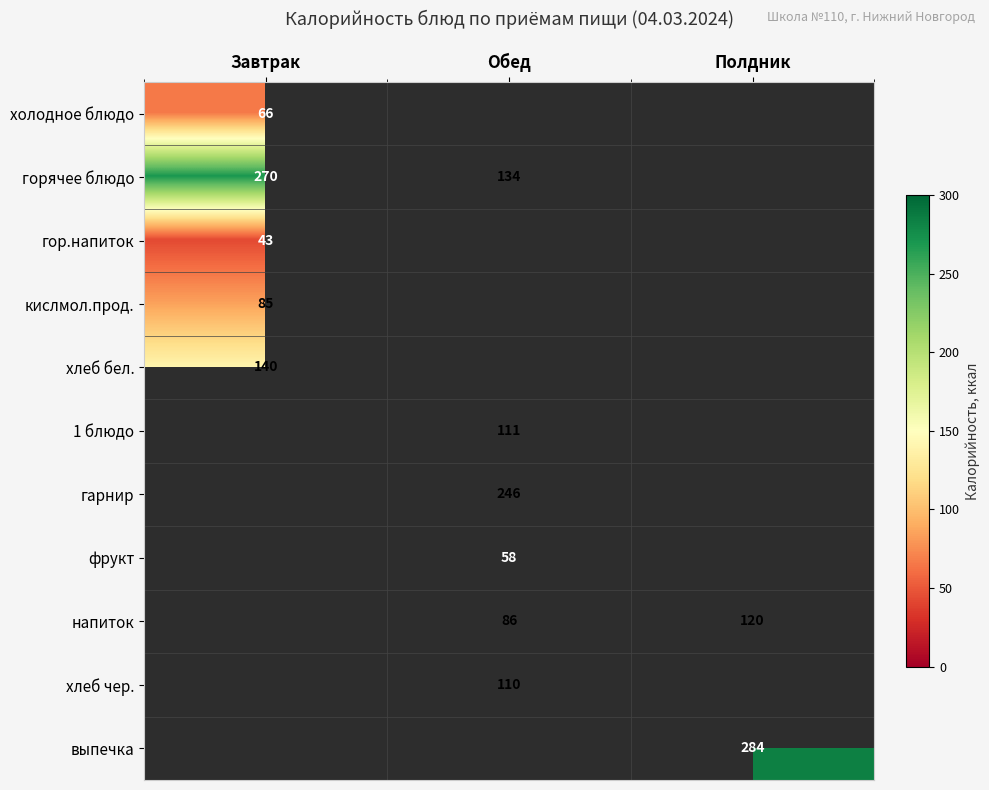

Which has a higher value, Обед or Завтрак?

Завтрак